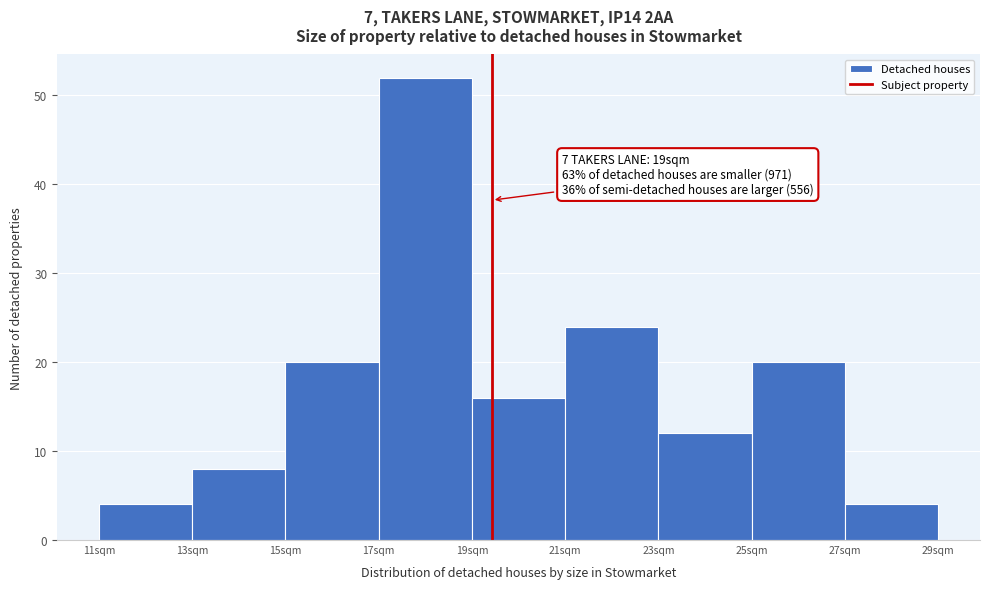

Which range on the x-axis has the tallest bar?

17 to 19